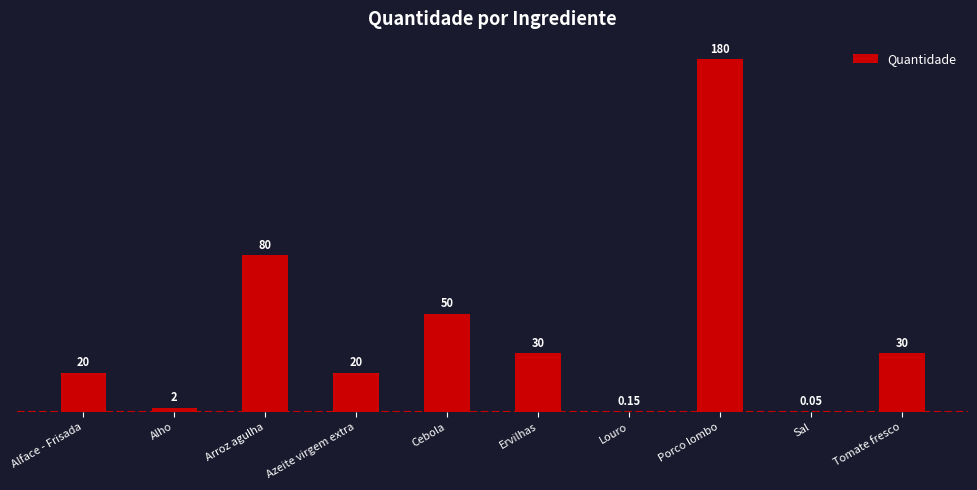

Is it true that the value at Cebola is 50.0?

True